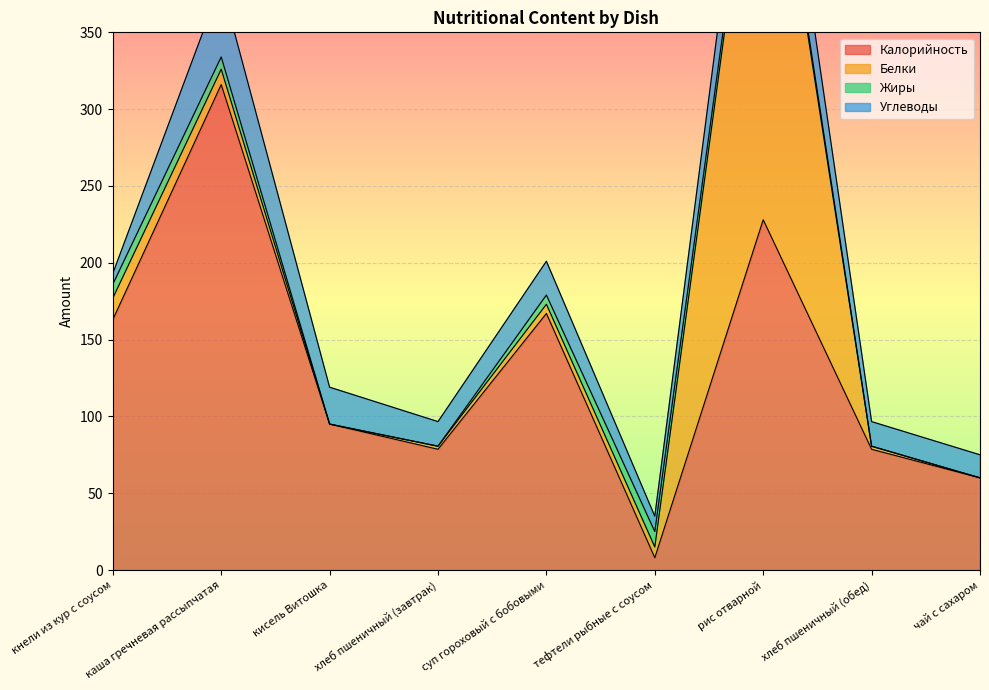

What is the highest value of the Углеводы series?

48.0